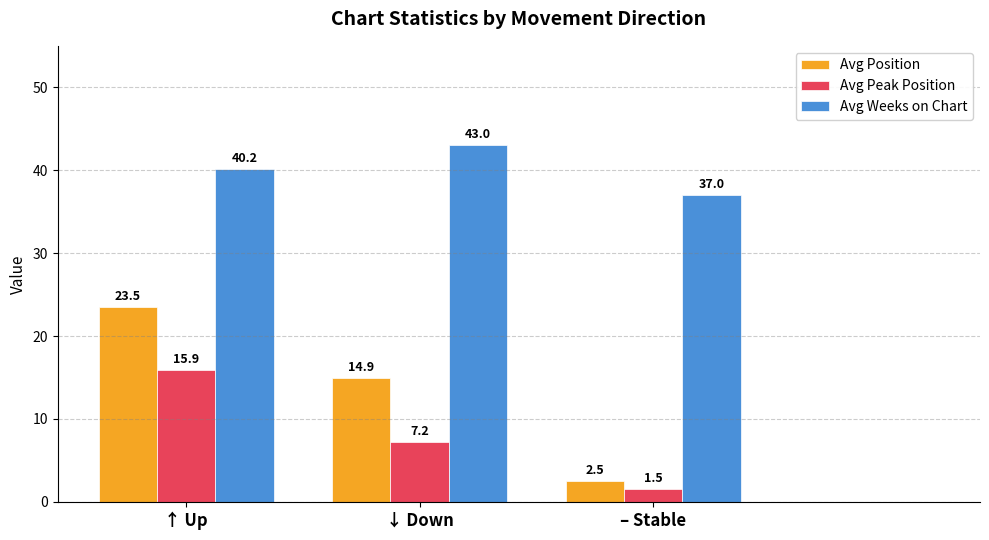

What is the spread (max minus min) of values at ↑ Up?

24.3